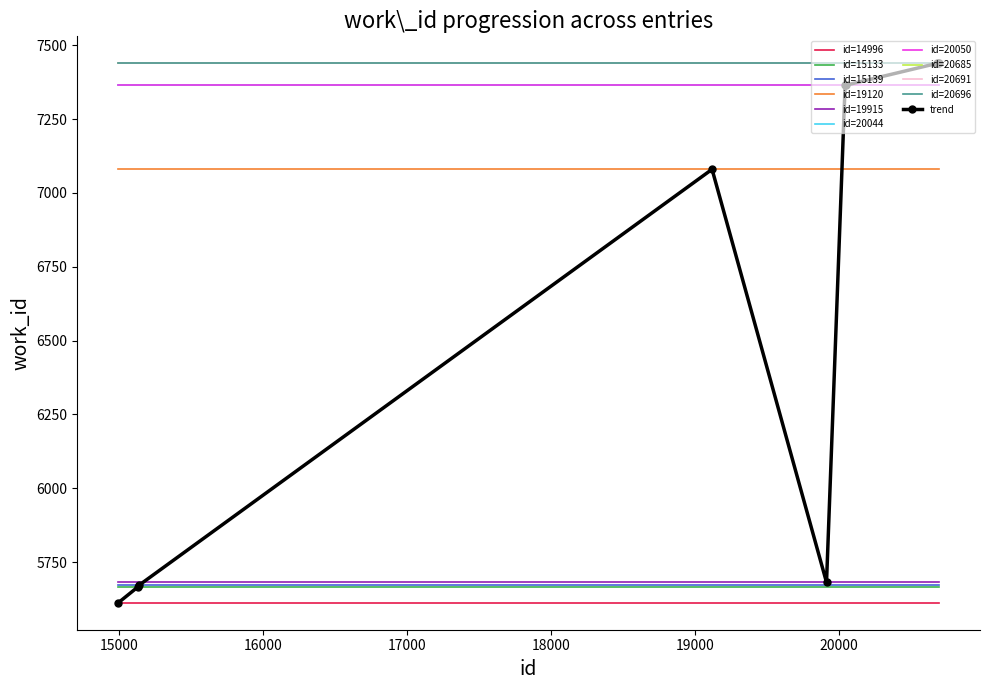

At which category does the data reach its first local peak?

19120